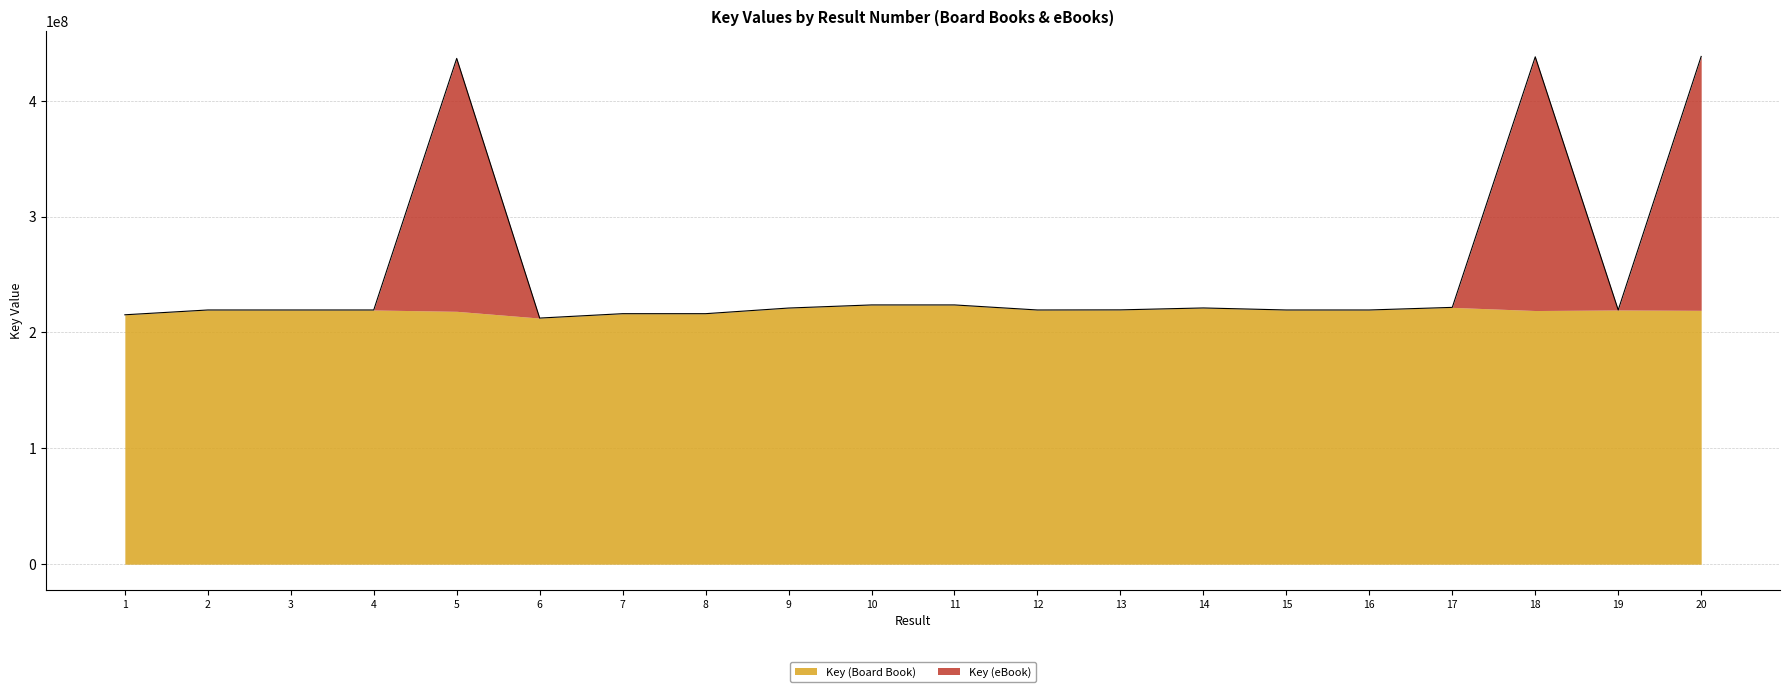

True or false: there are more than 2 points higher than both neighbors.

True